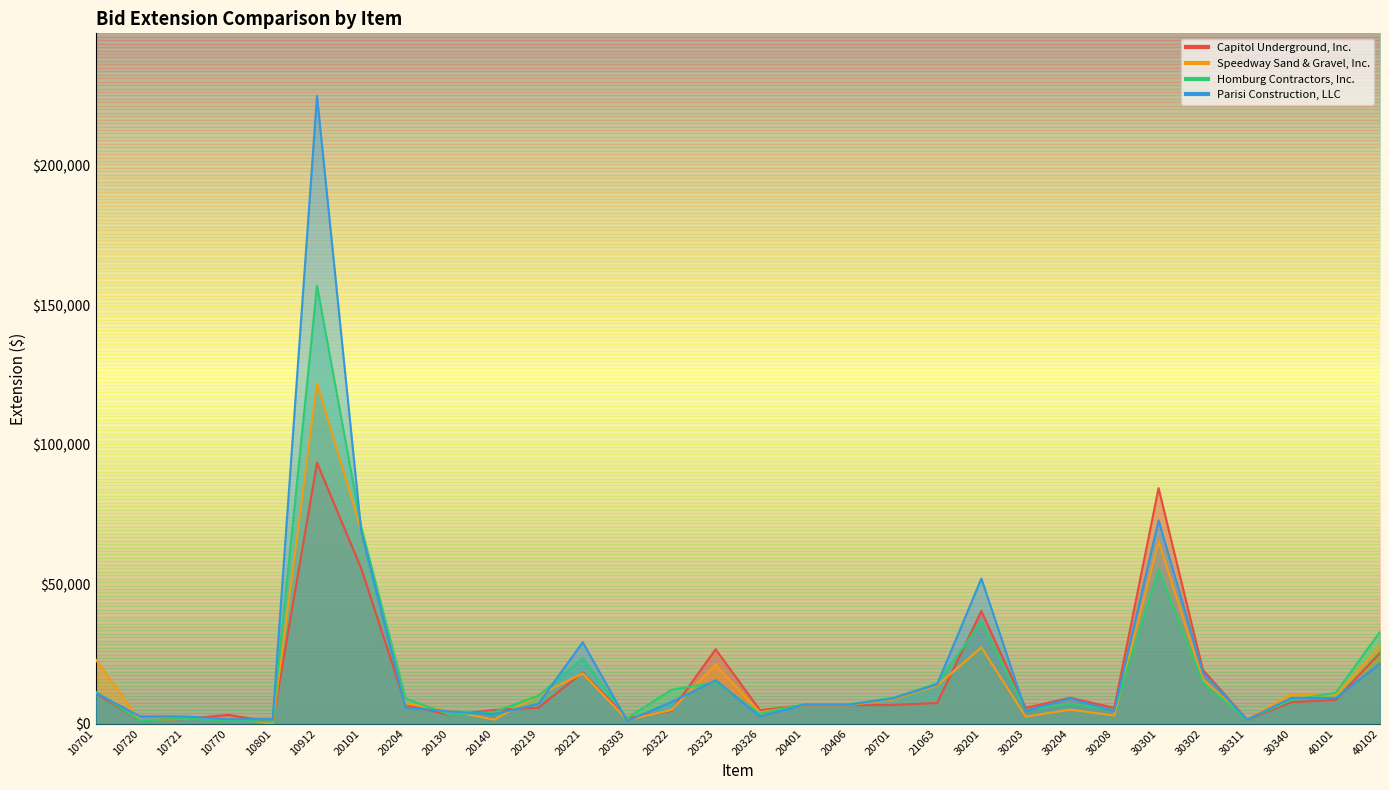

What is the value of the Parisi Construction, LLC point at the 17th from the left?

6774.2